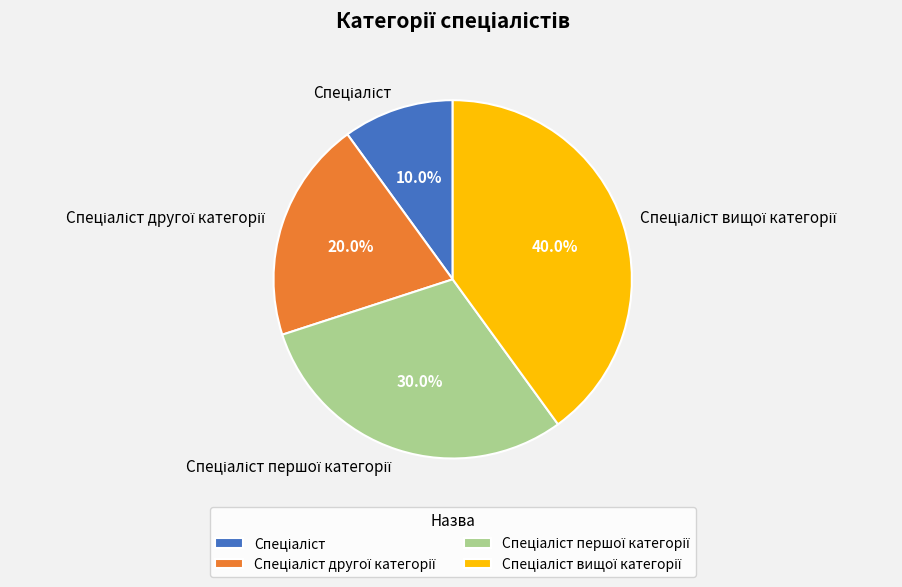

Is there a majority slice in this chart?

No